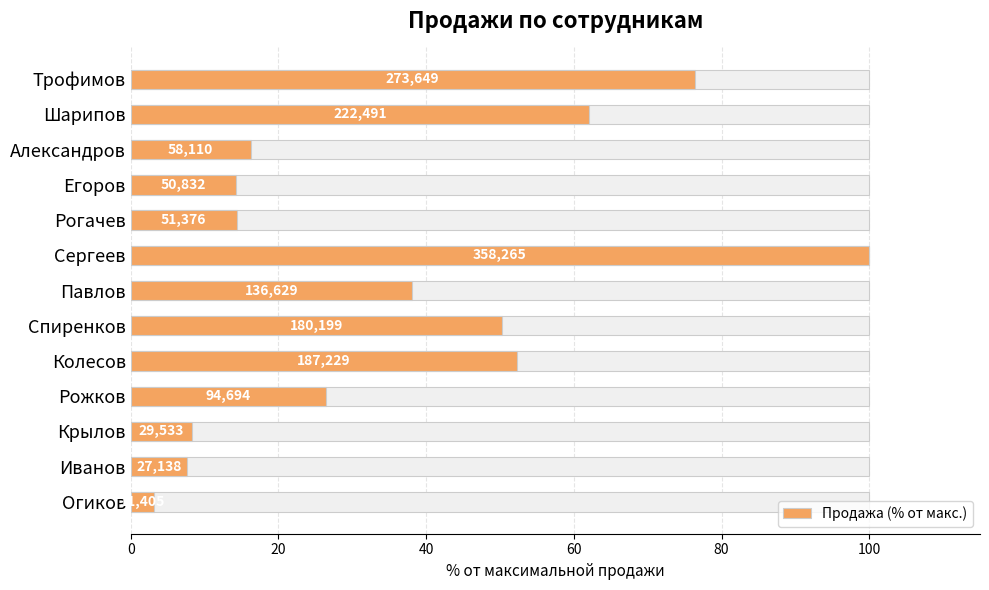

Where is the data nearest to the value 51?

Спиренков